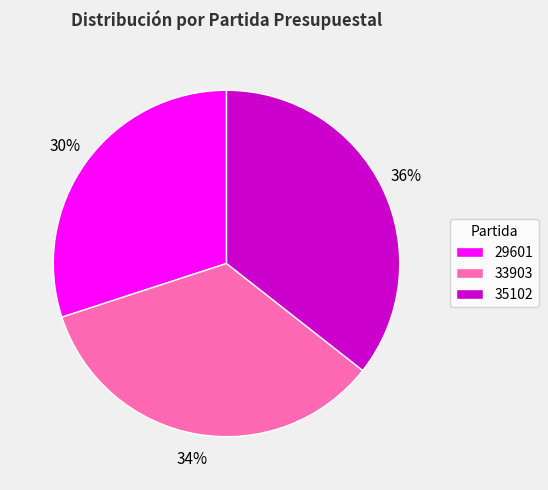

Which slice is the largest?

35102